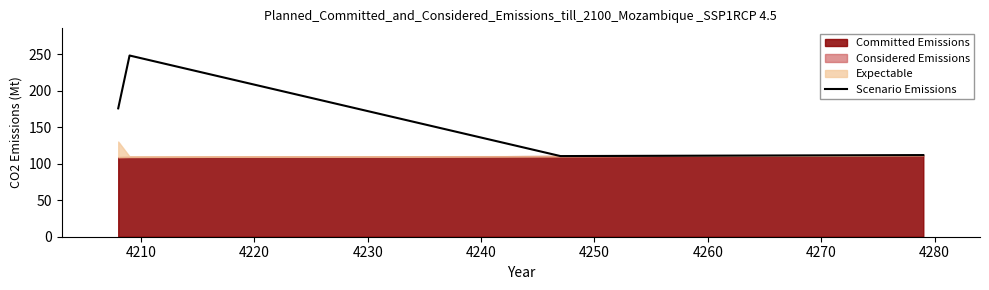

True or false: Scenario Emissions has more than 2 points higher than both neighbors.

False